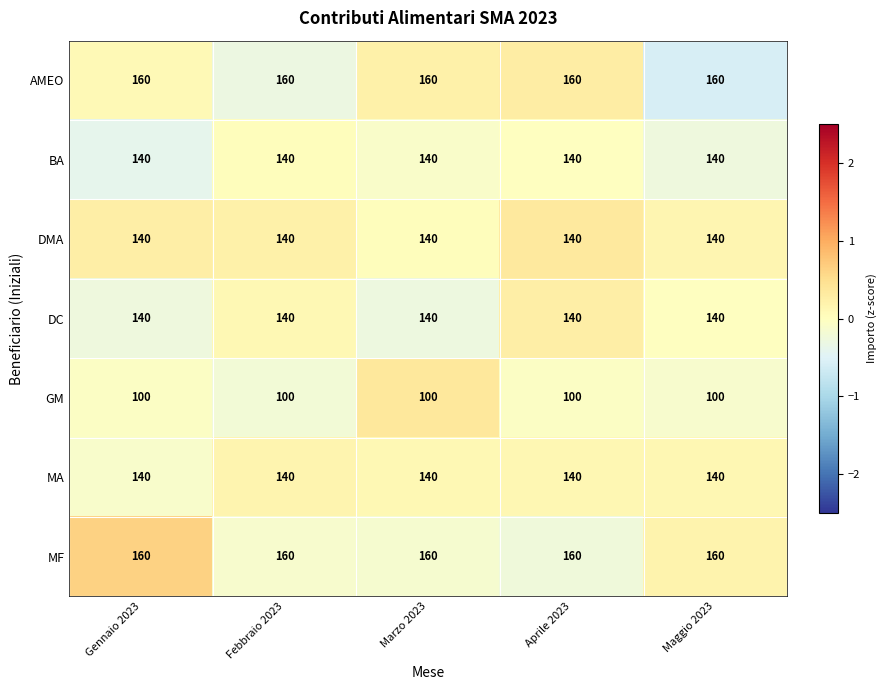

What is the total value across all series at Febbraio 2023?

980